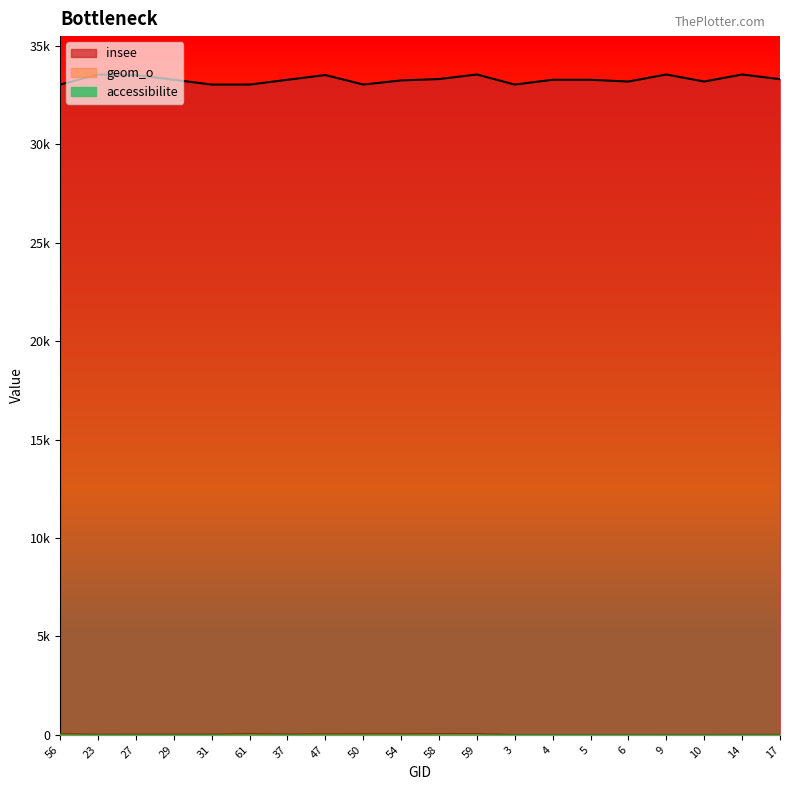

What is the total value across all series at 4?

33285